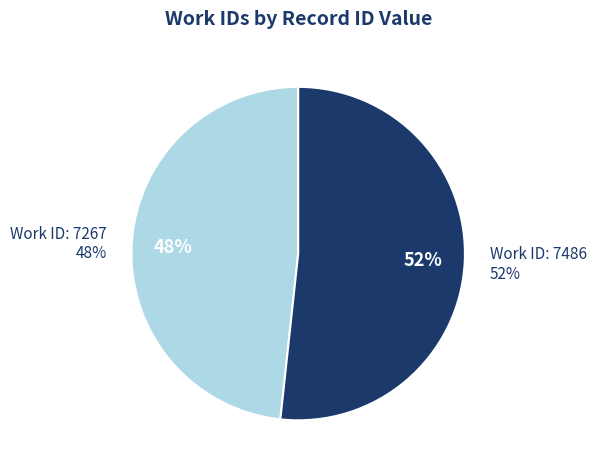

The 7486 slice represents 52% of the pie. True or false?

True